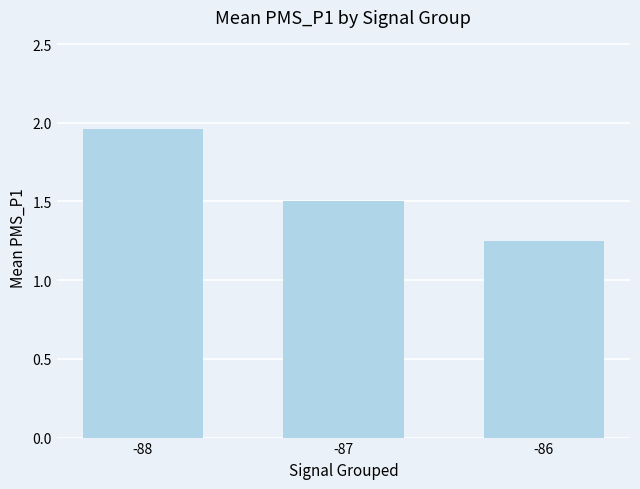

Which category has the highest value across all series?

-88